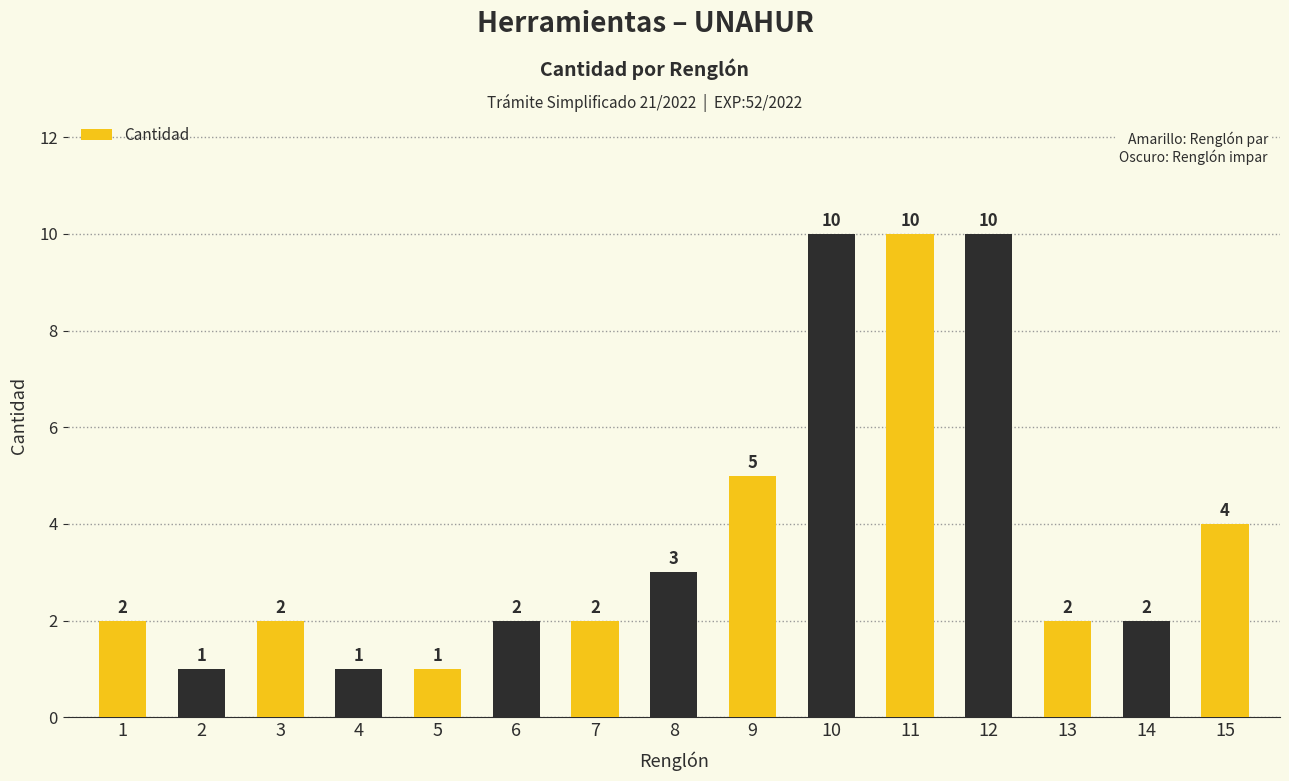

What is the ratio of the value at 9 to the value at 3?

2.5